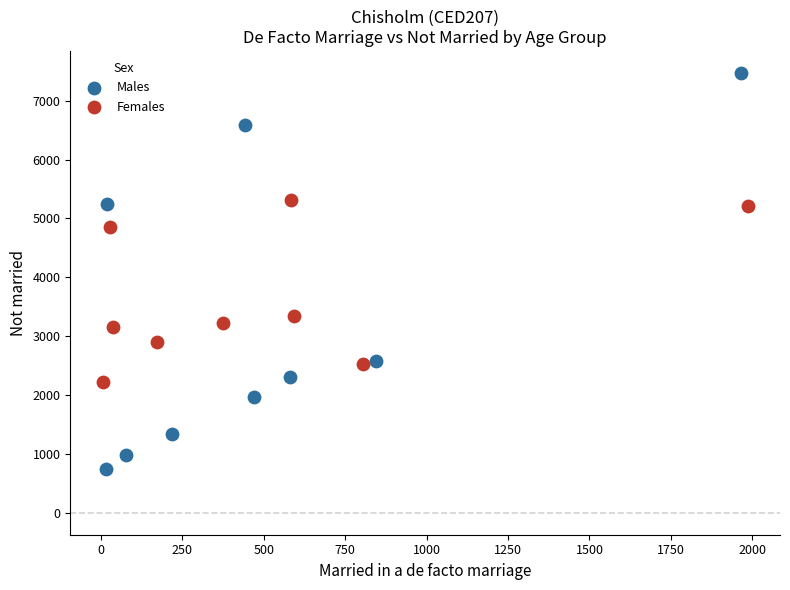

Which series has the largest Y range (max minus min)?

Males